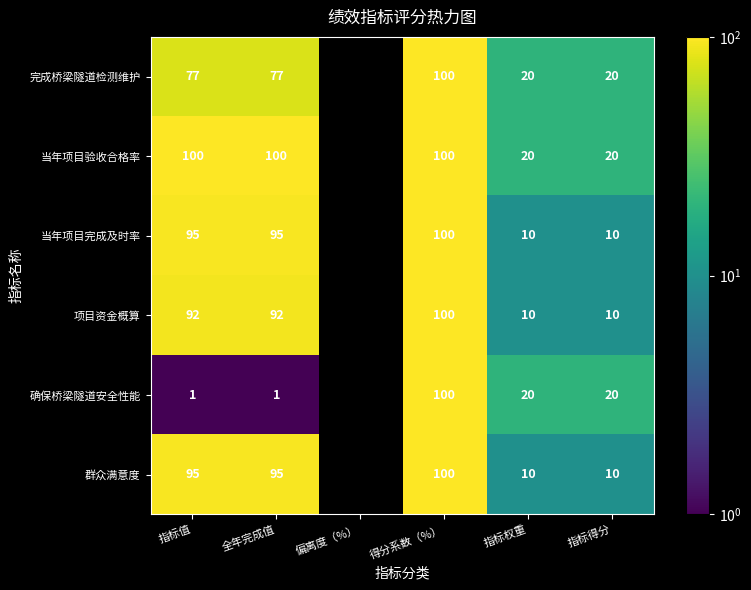

The value of 当年项目完成及时率 at 指标得分 is 17.9. True or false?

False